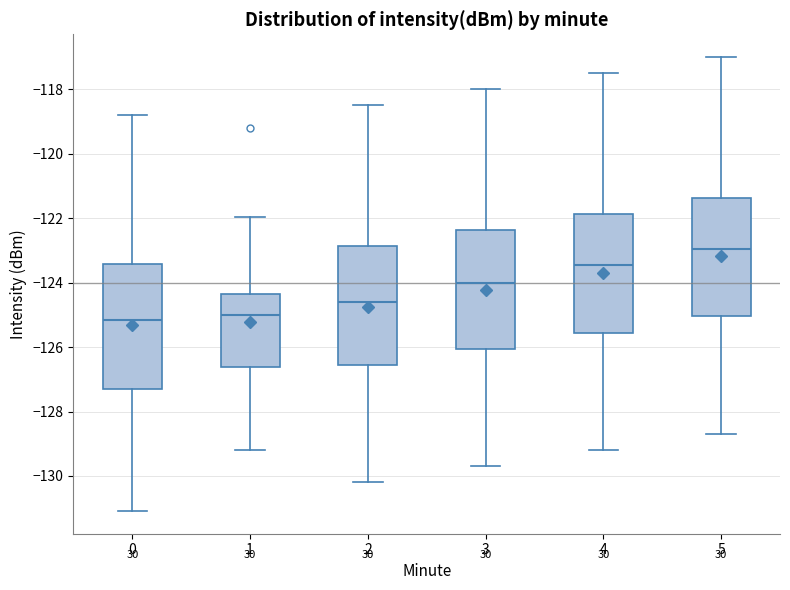

Which box has the highest median line?

5